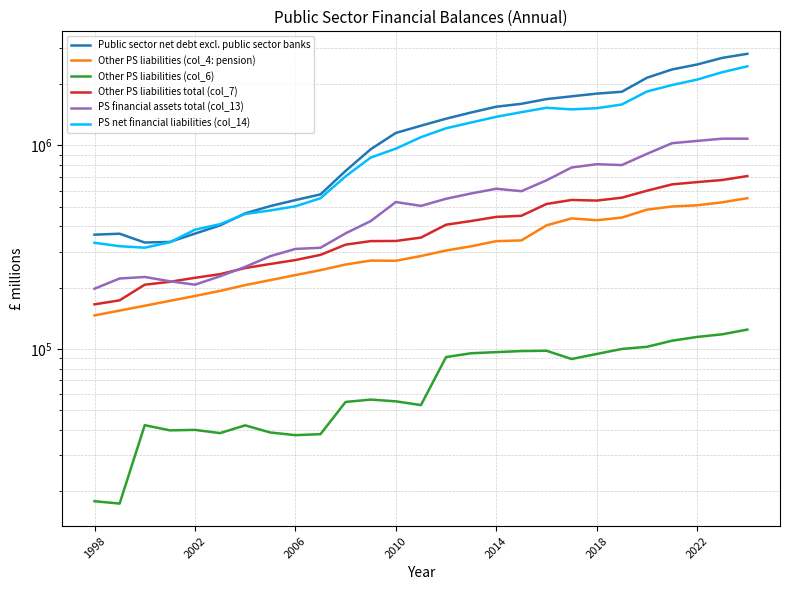

Is it true that PS net financial liabilities (col_14) equals 3461323 at 23?

False